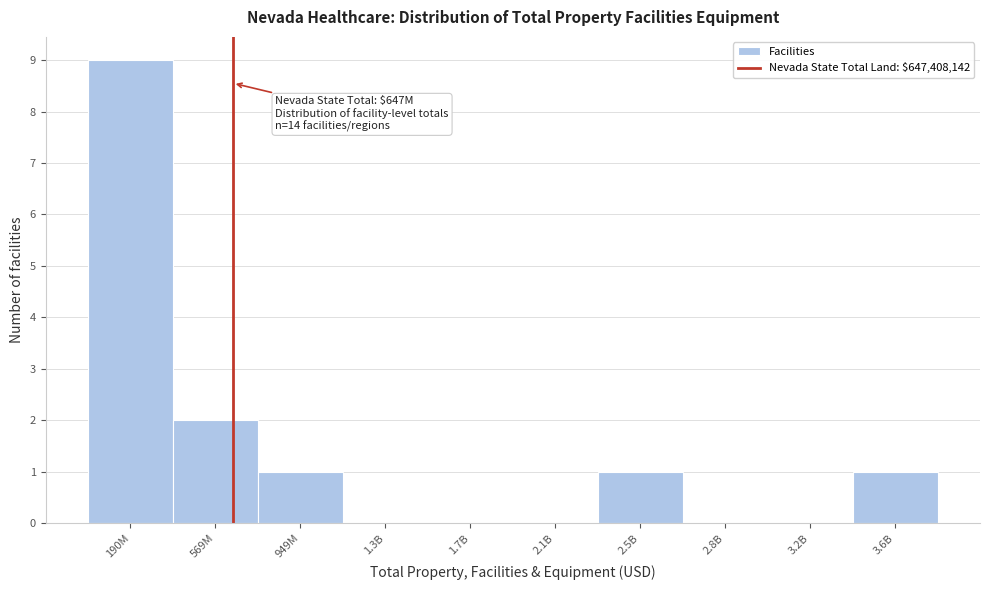

Reading left to right, extract all data points from this chart.

190M=9	569M=2	949M=1	1.3B=0	1.7B=0	2.1B=0	2.5B=1	2.8B=0	3.2B=0	3.6B=1